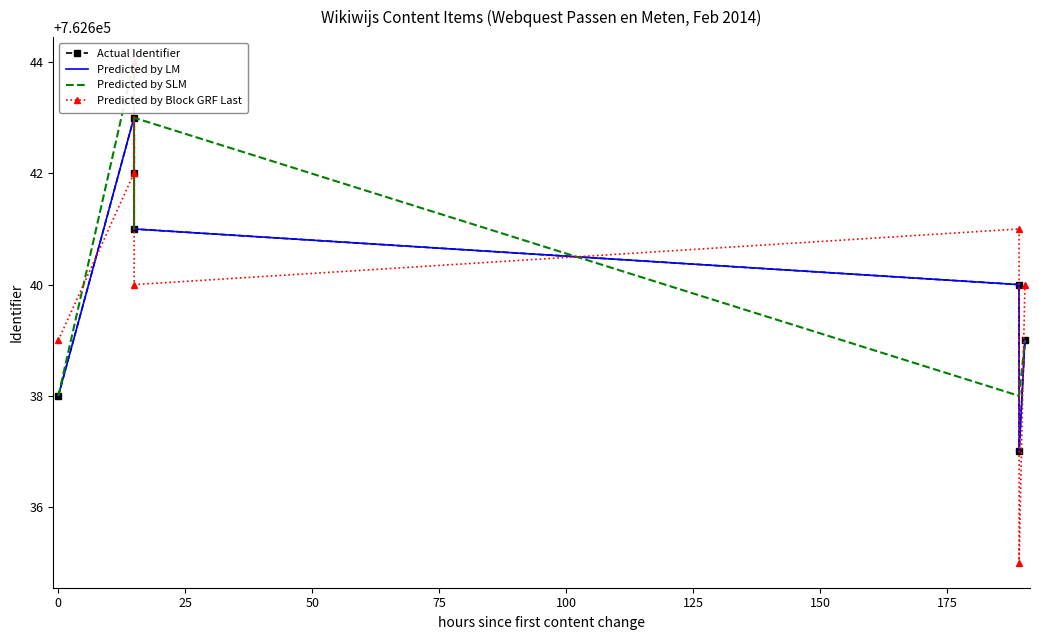

What is the difference between the maximum and minimum values in the Predicted by SLM series?

6